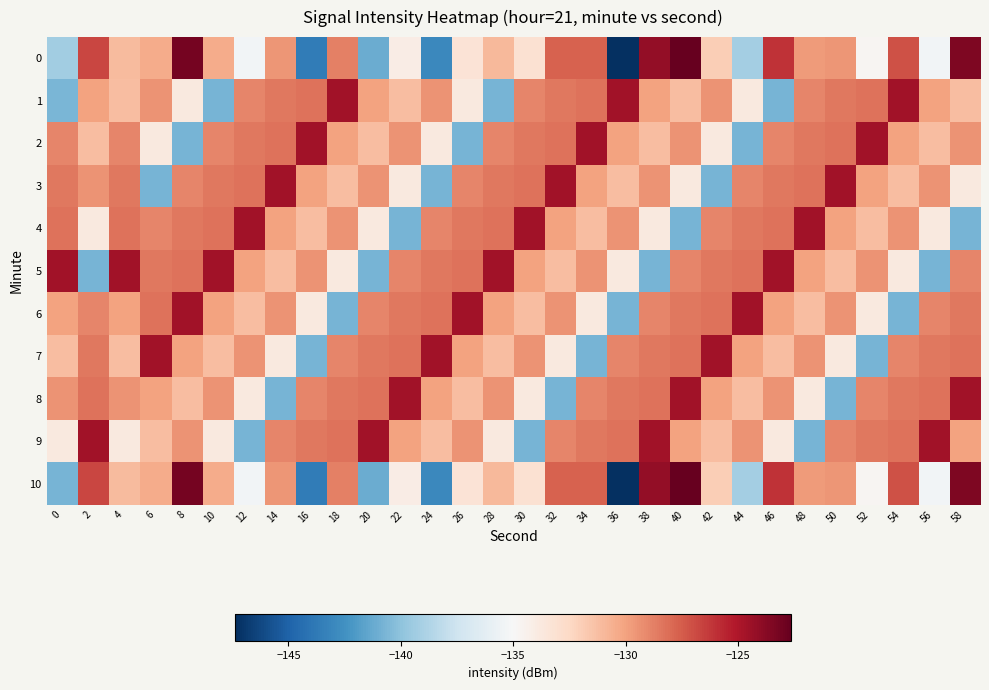

What is the minimum value shown in the chart?

-147.4